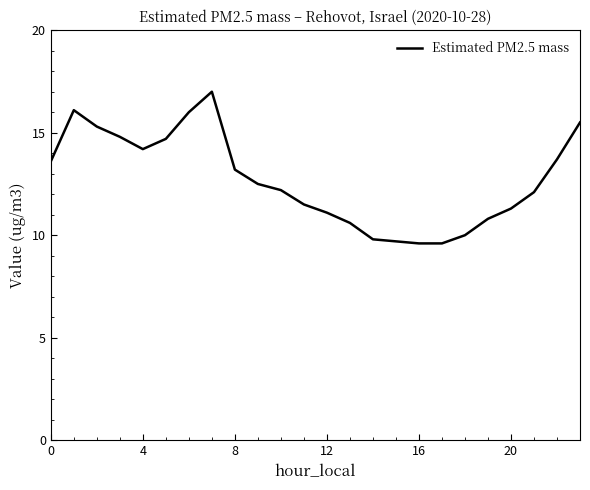

What is the minimum value shown in the chart?

9.6